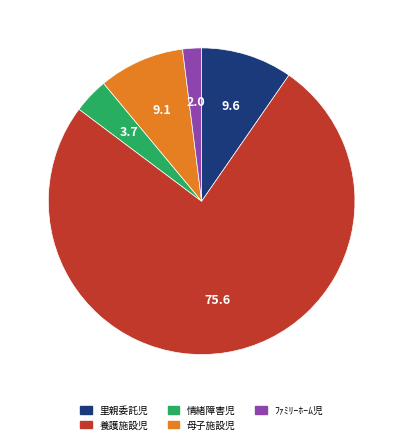

Which slice is the smallest?

ﾌｧﾐﾘｰﾎｰﾑ児